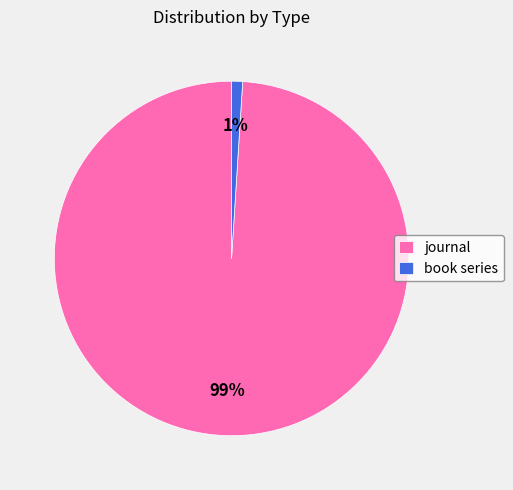

True or false: book series accounts for 1% of the total.

True